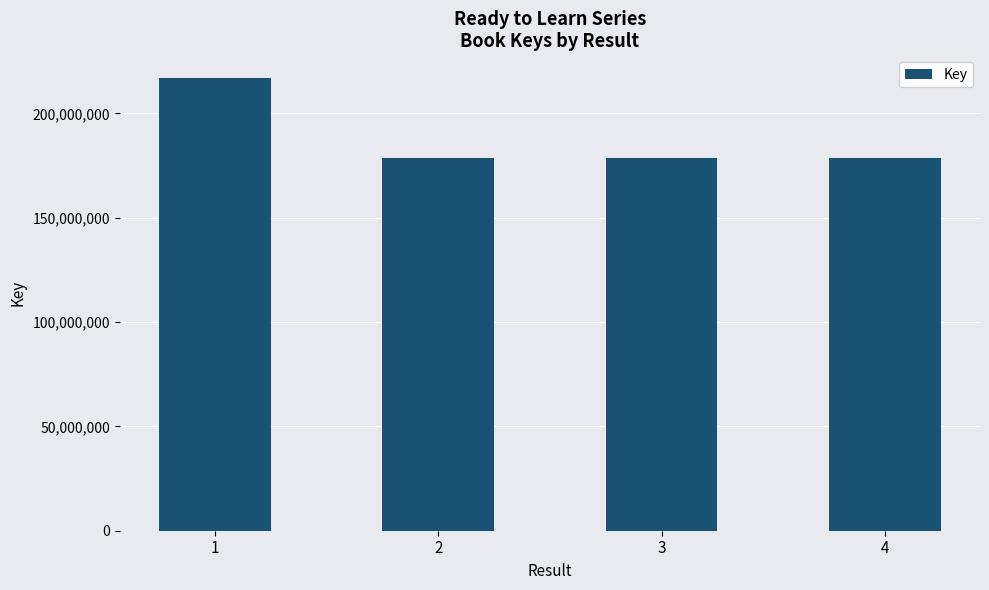

The chart shows a value of 101874073 at 2. True or false?

False